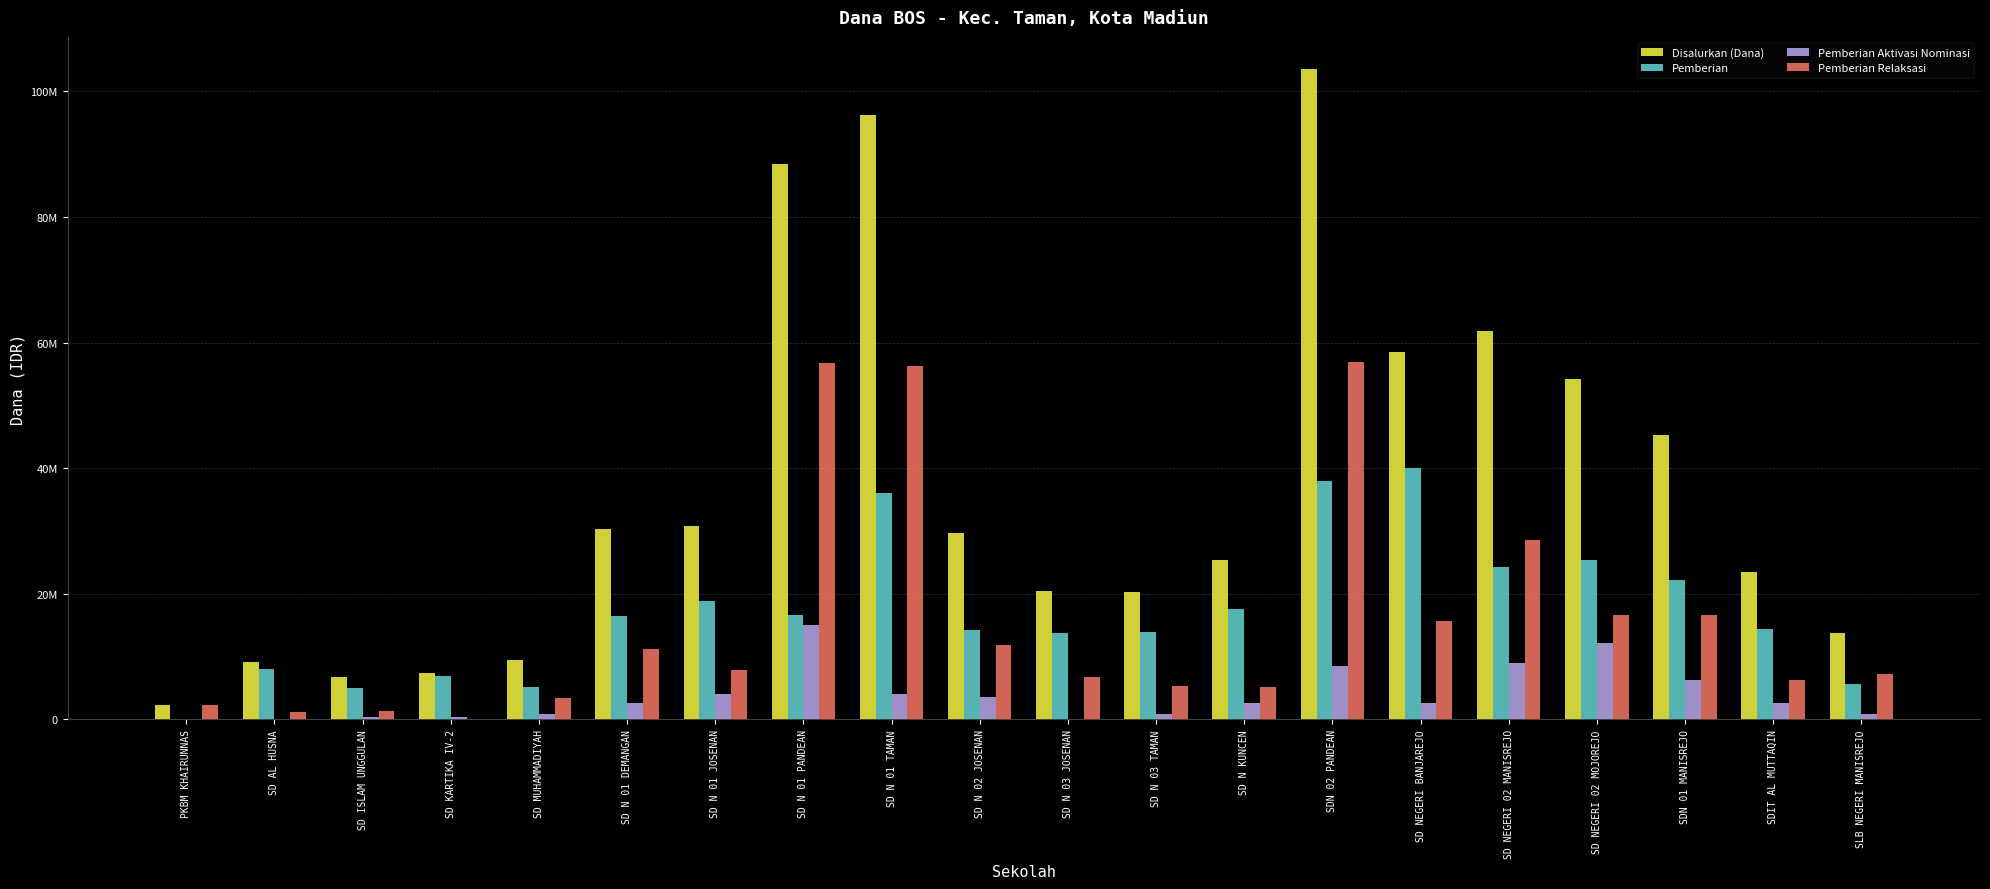

At which label is Pemberian Relaksasi closest to 28462500?

SD NEGERI 02 MANISREJO